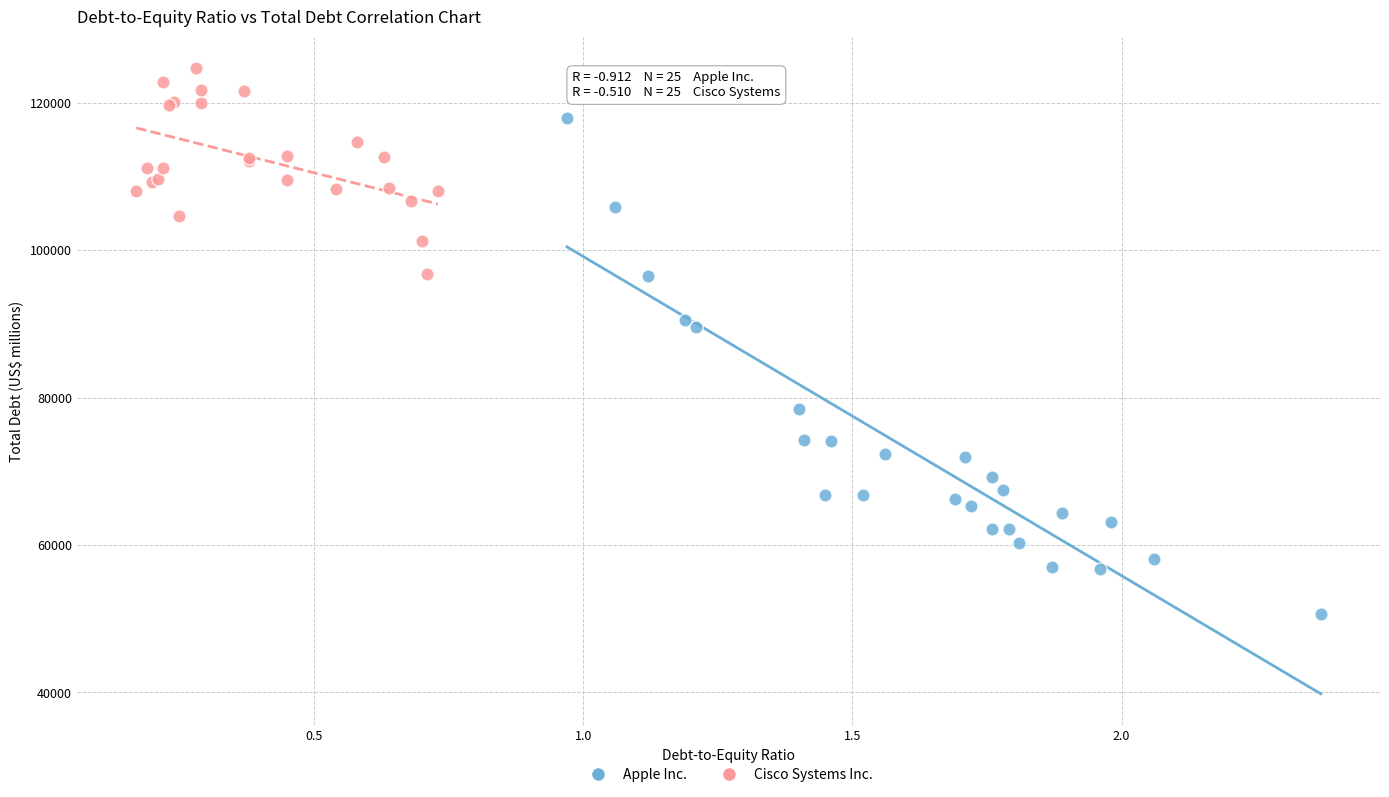

Which series contains the highest Y value?

Cisco Systems Inc.